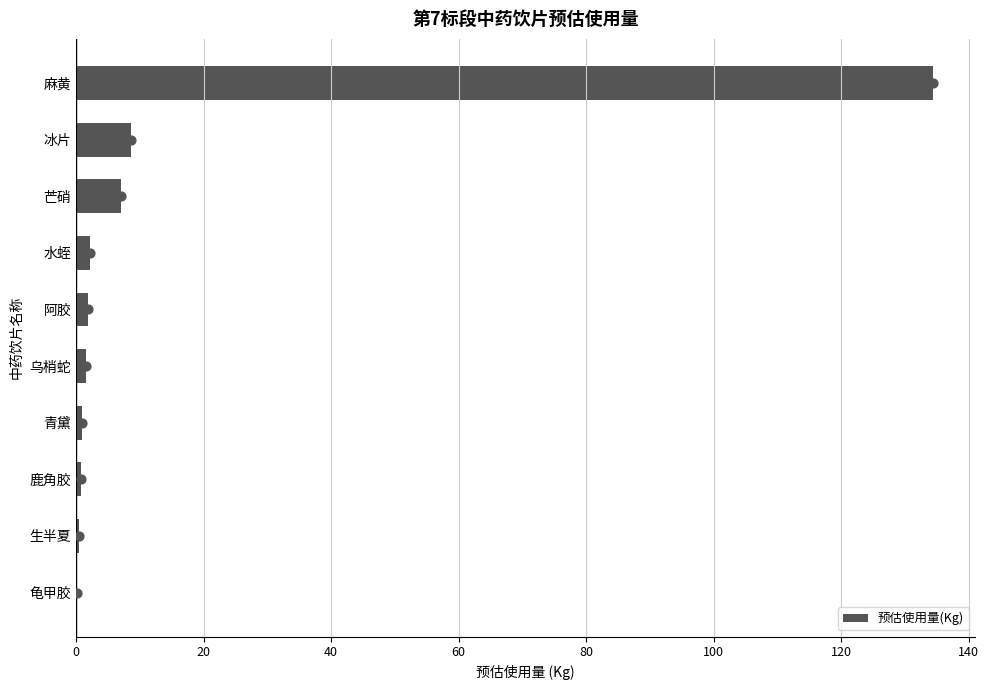

What is the maximum value for 预估使用量(Kg)?

134.3